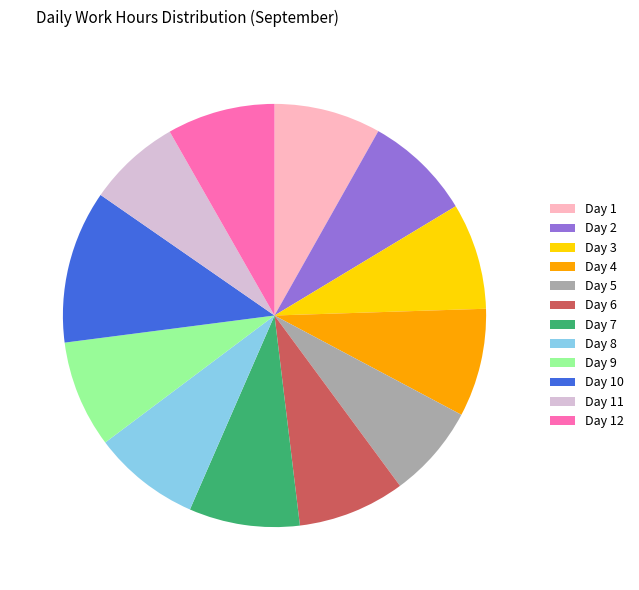

True or false: Day 6 accounts for 18% of the total.

False